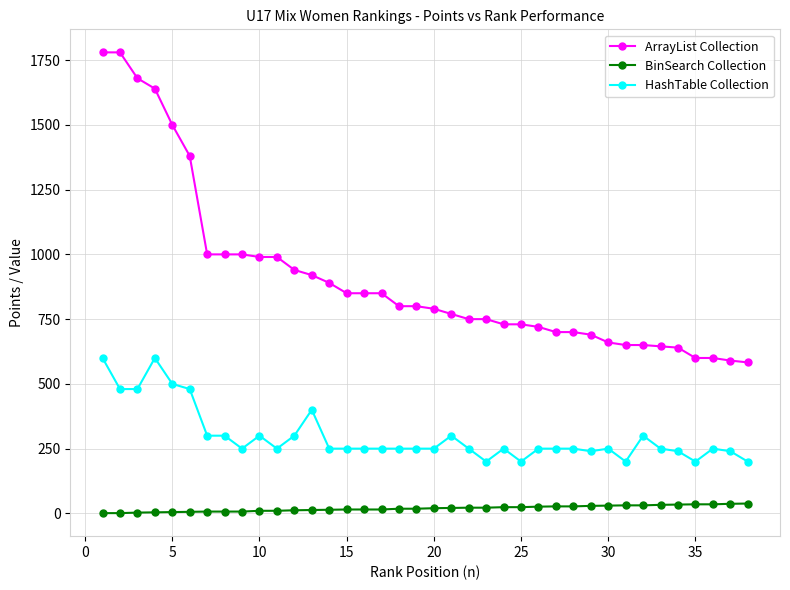

List the series in order of their peak value, highest first.

ArrayList Collection, HashTable Collection, BinSearch Collection